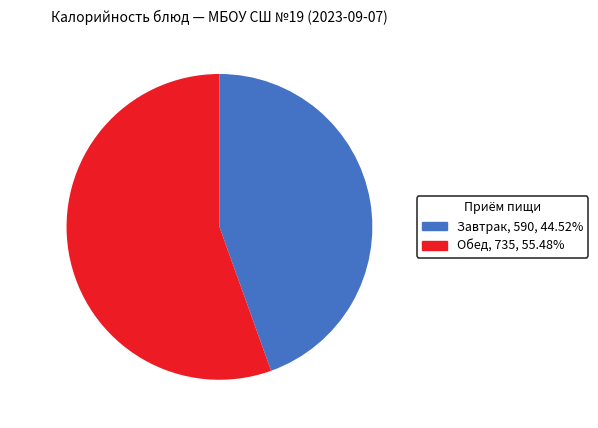

Is there any slice that represents more than half of the pie?

Yes